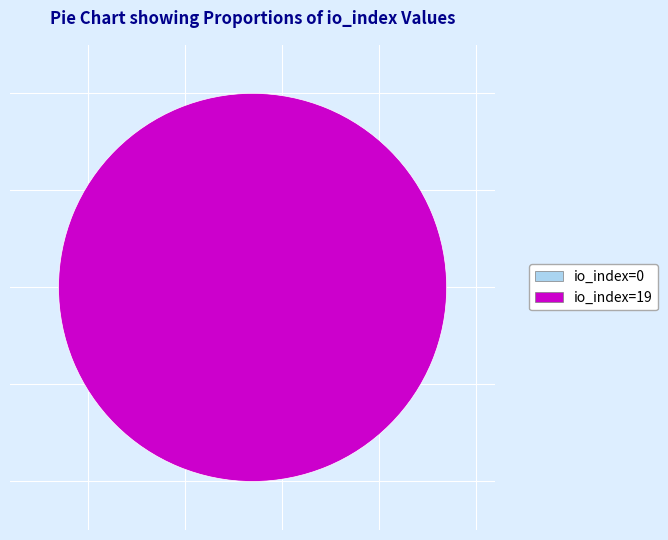

Which category has the biggest portion of the pie?

io_index=19